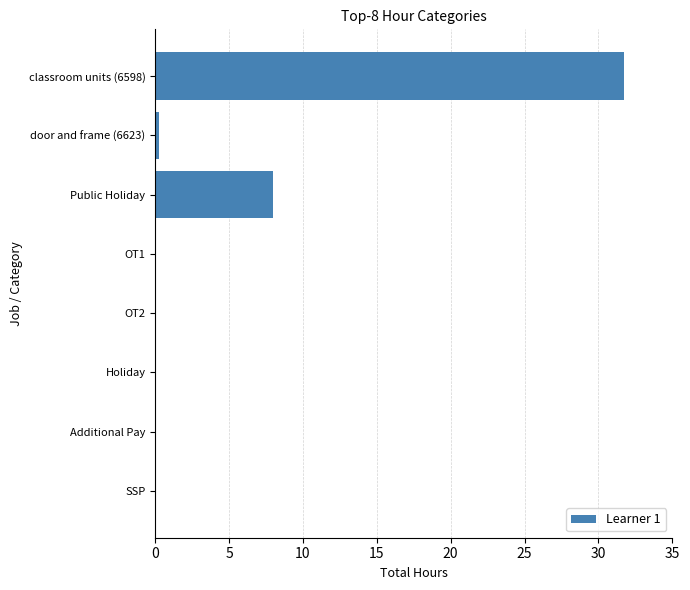

What is the sum of all values?

40.0